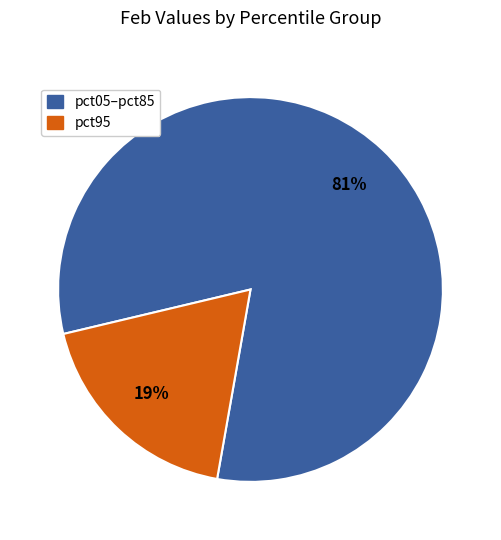

Count the number of slices in the pie.

2